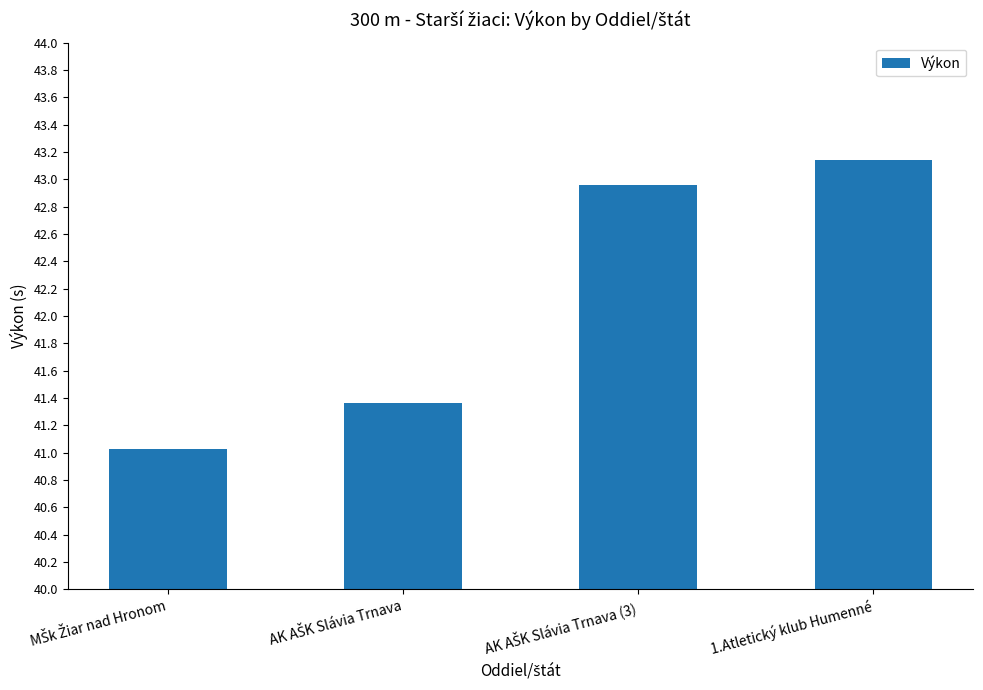

What is the maximum value shown in the chart?

43.1